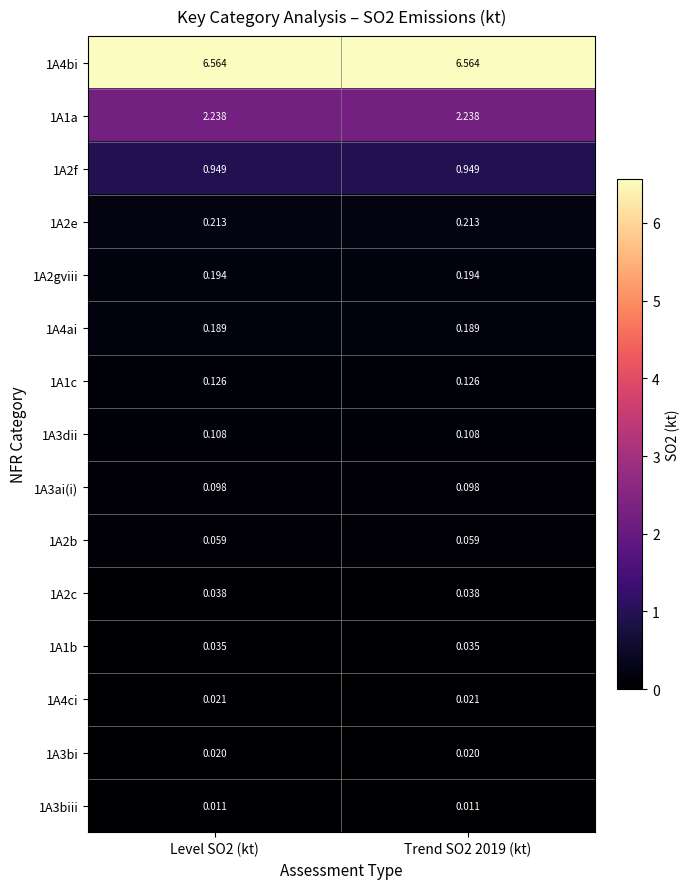

Is the value of 1A4ai at Trend SO2 2019 (kt) greater than the value of 1A2c at Trend SO2 2019 (kt)?

Yes